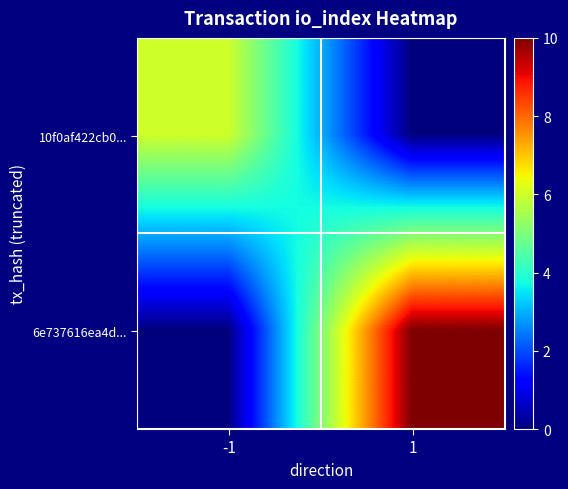

Reading left to right, list all the values displayed in this chart.

10f0af422cb0...: -1=6	1=0
6e737616ea4d...: -1=0	1=10